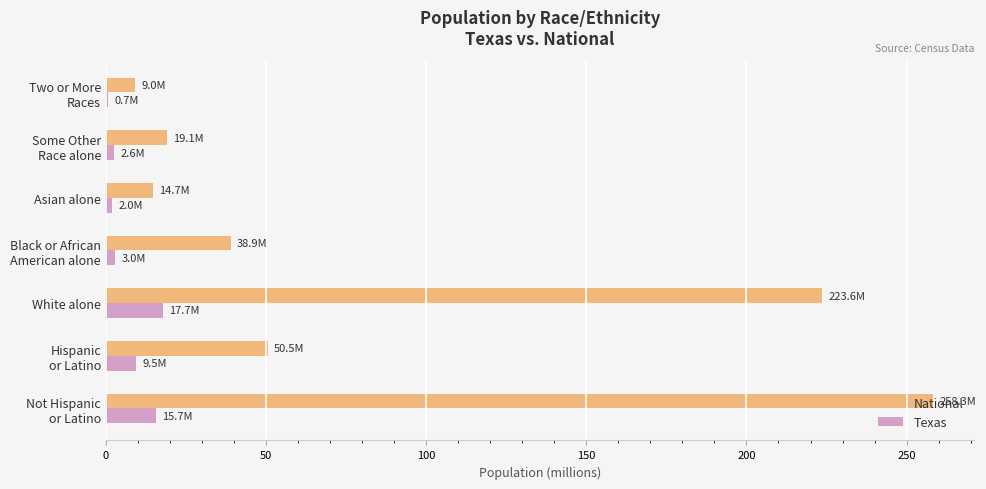

What is the greatest value displayed?

258.3